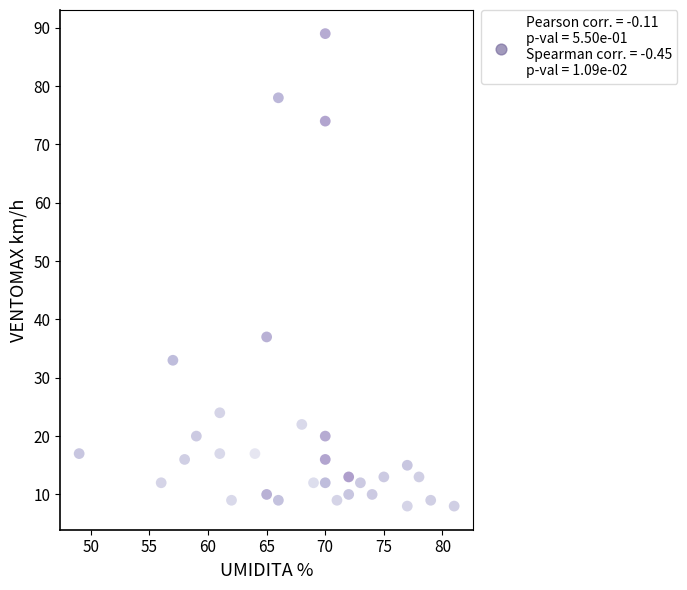

What Y value in the scatter plot is closest to 48?

37